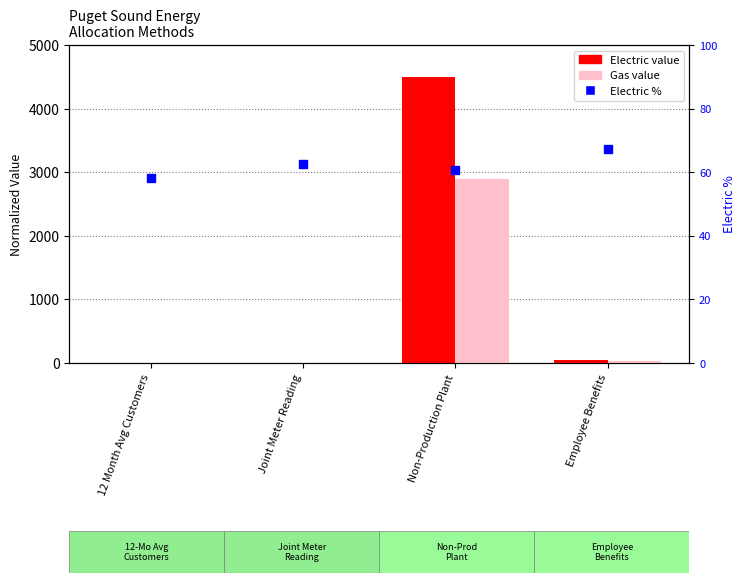

At which category is the sum across all series the highest?

Non-Production Plant